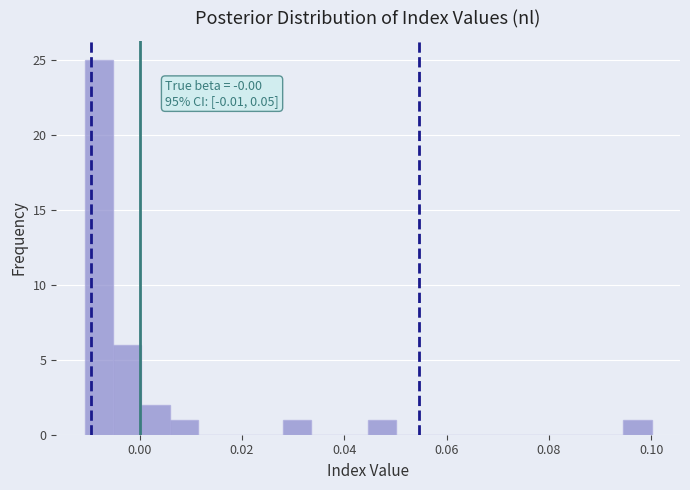

Around what value on the x-axis is the tallest bar? Give the approximate position of its centre, as read against the axis.

-0.008